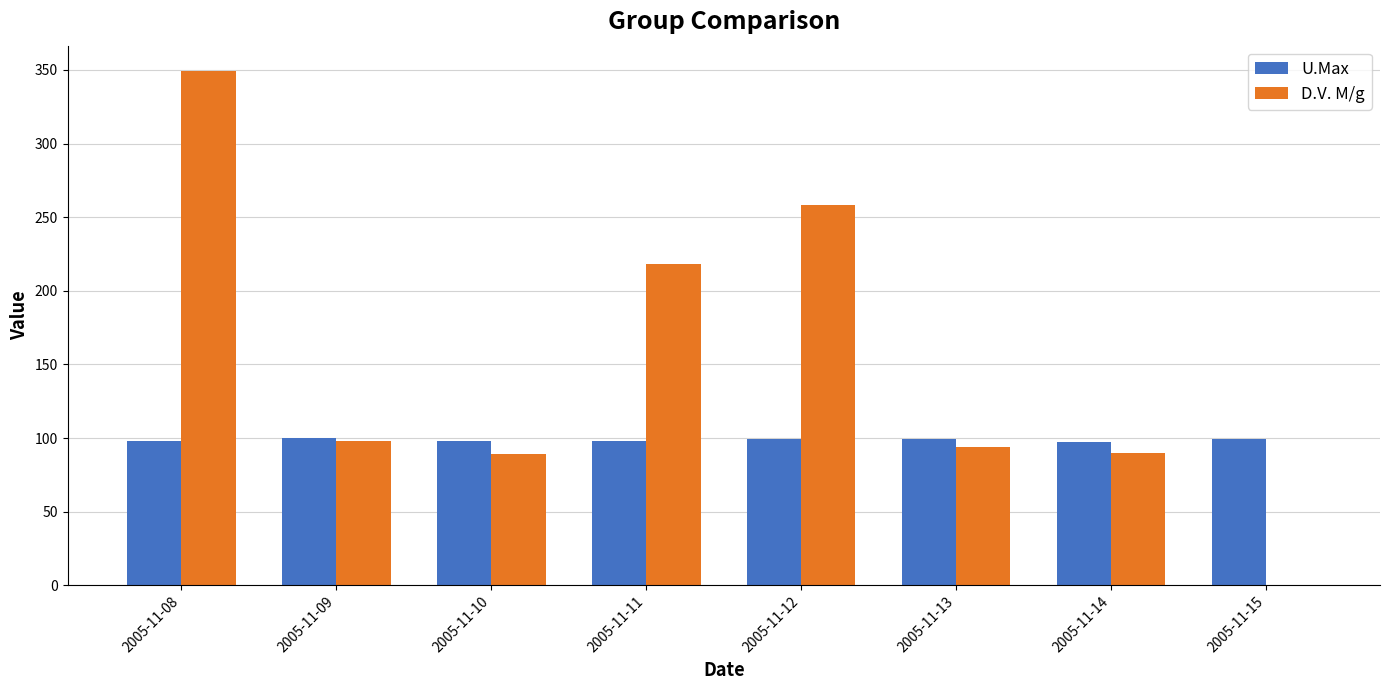

What are all the series names shown in the legend?

U.Max, D.V. M/g